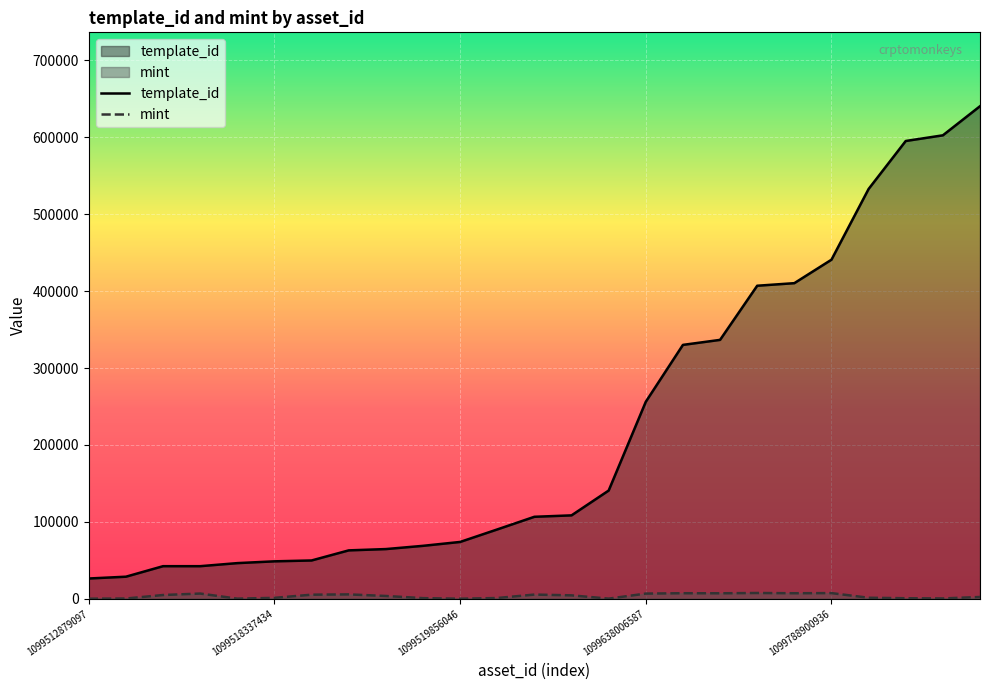

At how many categories does at least one series exceed 5078?

25